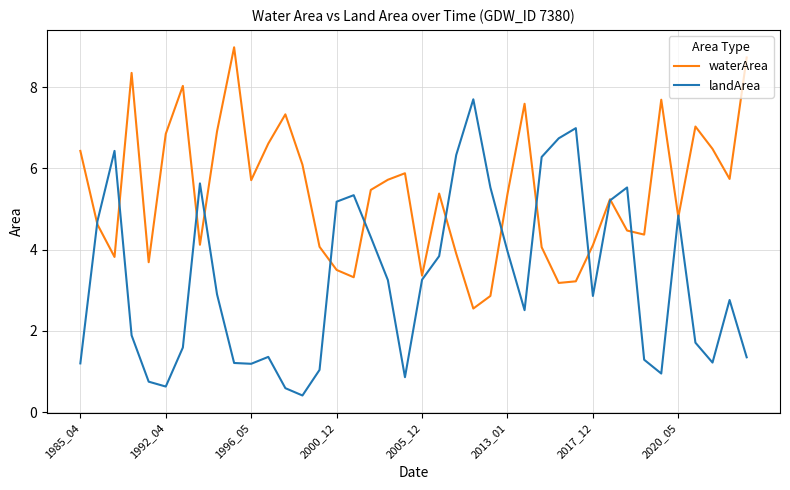

Which series has the widest spread of values?

landArea